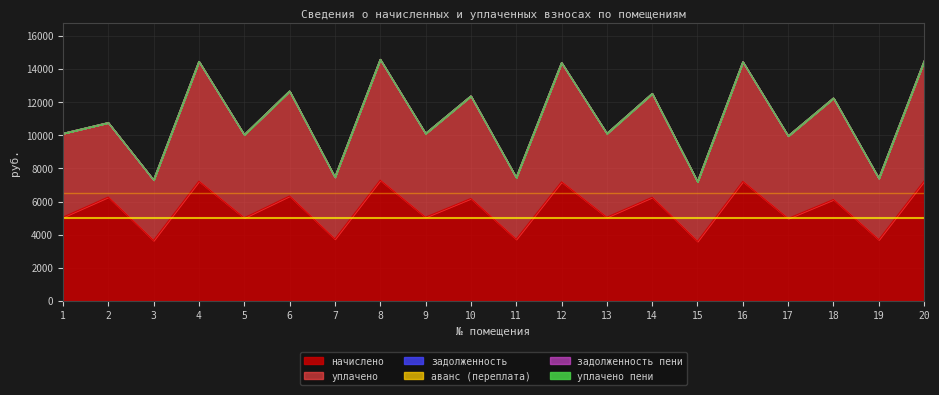

Which has a higher value, 19 or 7?

7